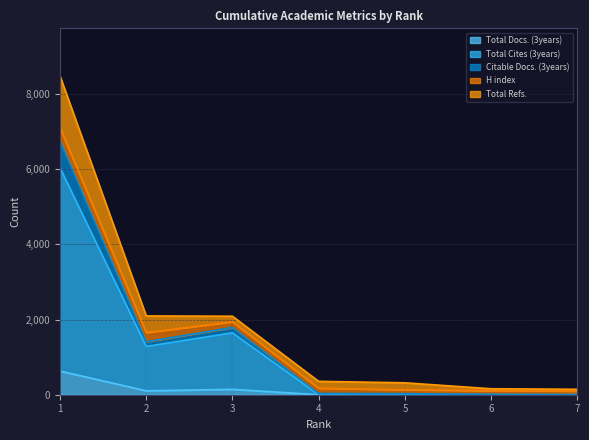

What is the sum of all Total Cites (3years) values?

8967